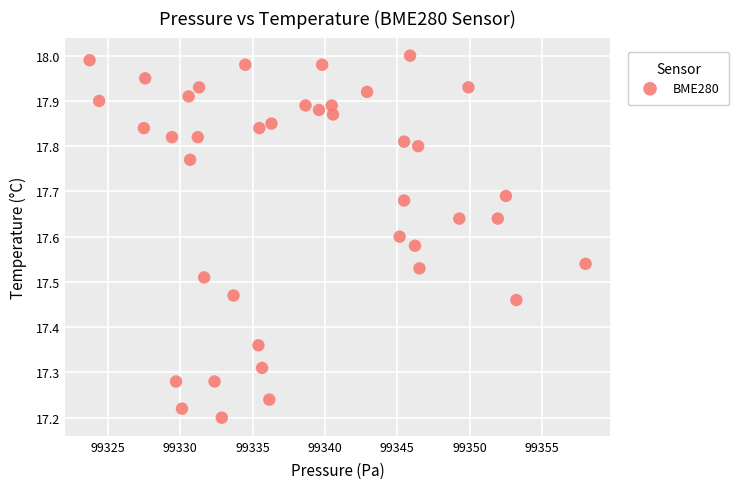

What is the range of Y values (max minus min)?

0.8